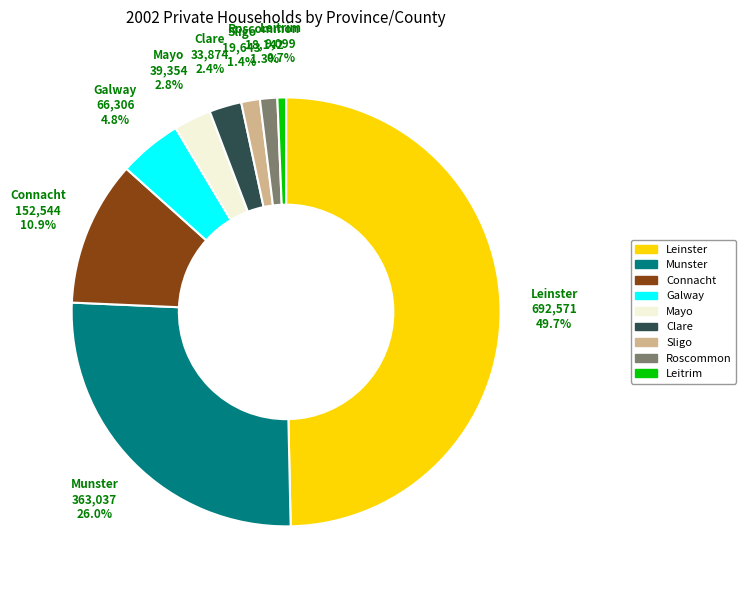

Does Leitrim account for over 50% of the chart?

No